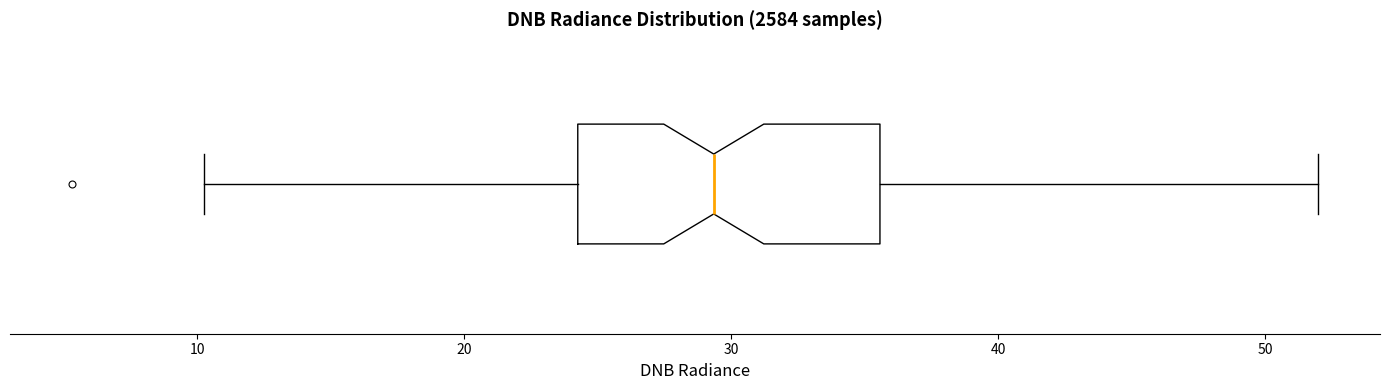

Read this box plot against the x-axis: the position of the median line, the range covered by the box, and the ends of both whiskers. The values are not printed on the chart, so give them approximately, as read against the axis.

median 29, box 24 to 36, whiskers 10 to 52